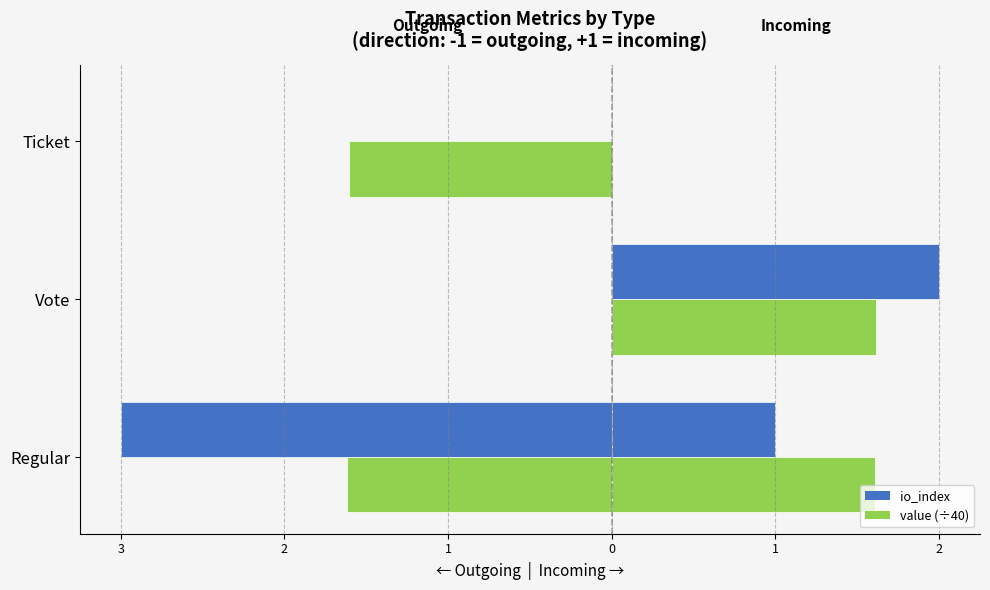

What is the maximum value shown in the chart?

2.0